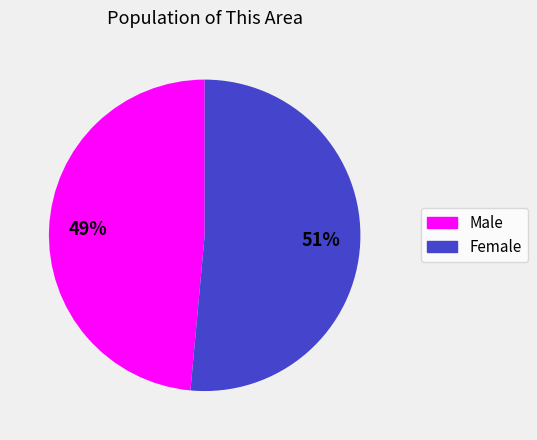

The Female slice represents 51% of the pie. True or false?

True